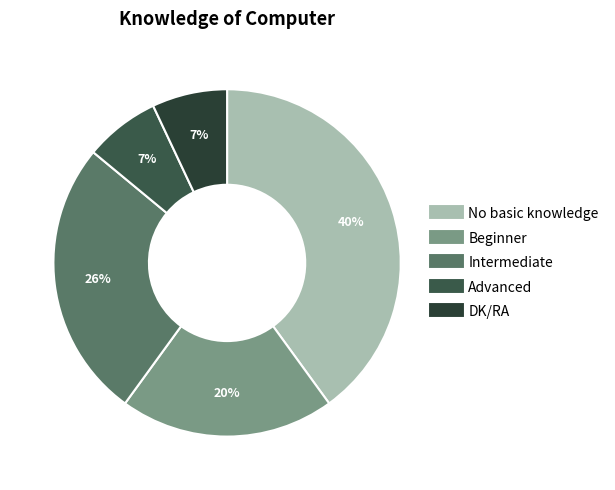

How many slices are in this pie chart?

5